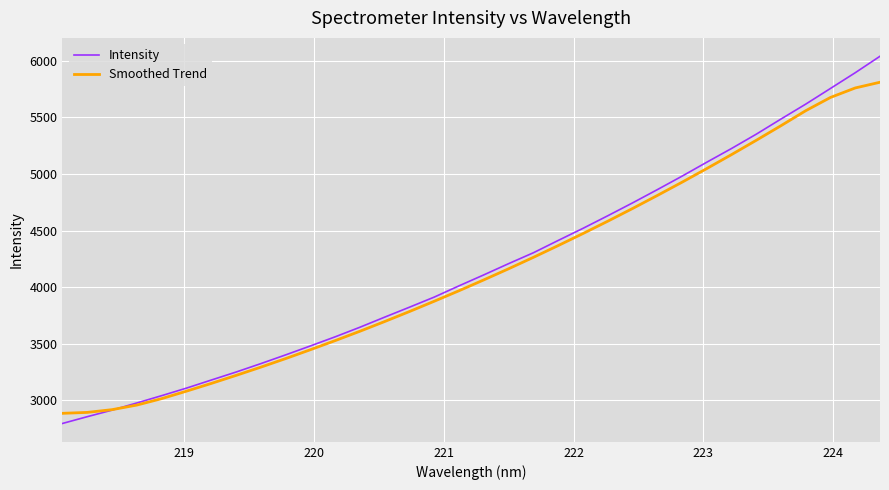

What is the maximum value shown in the chart?

6041.2